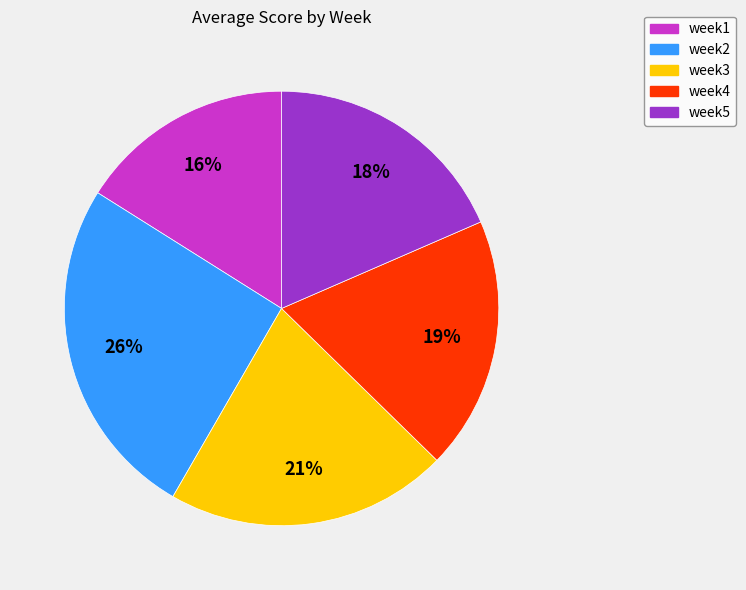

To the nearest percent, what portion does week1 represent?

16%